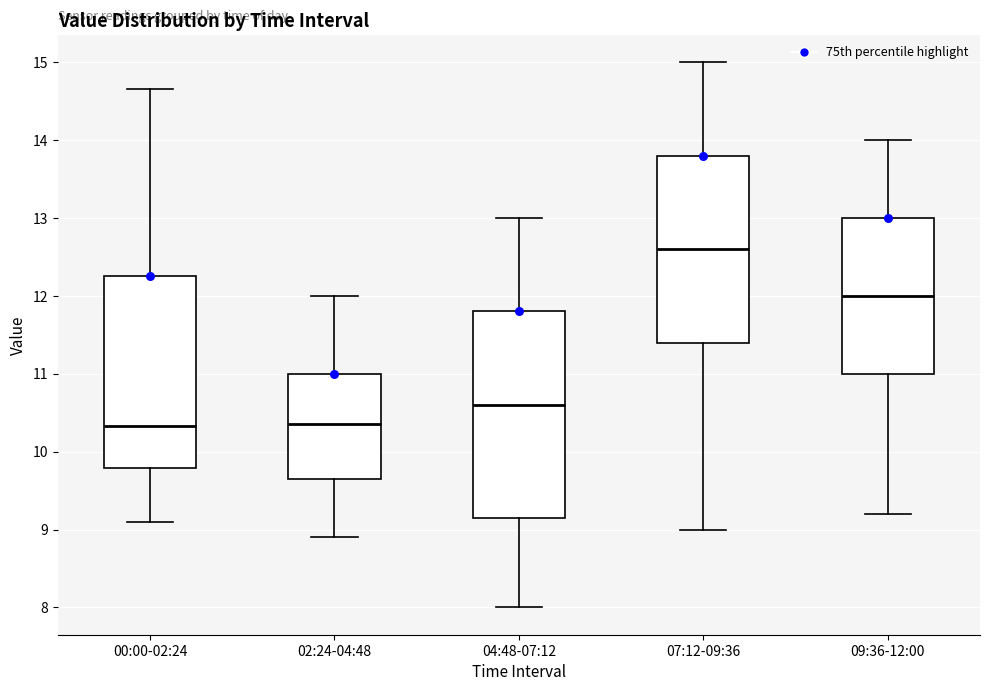

Which box is the tallest, from its lower edge to its upper edge?

04:48-07:12